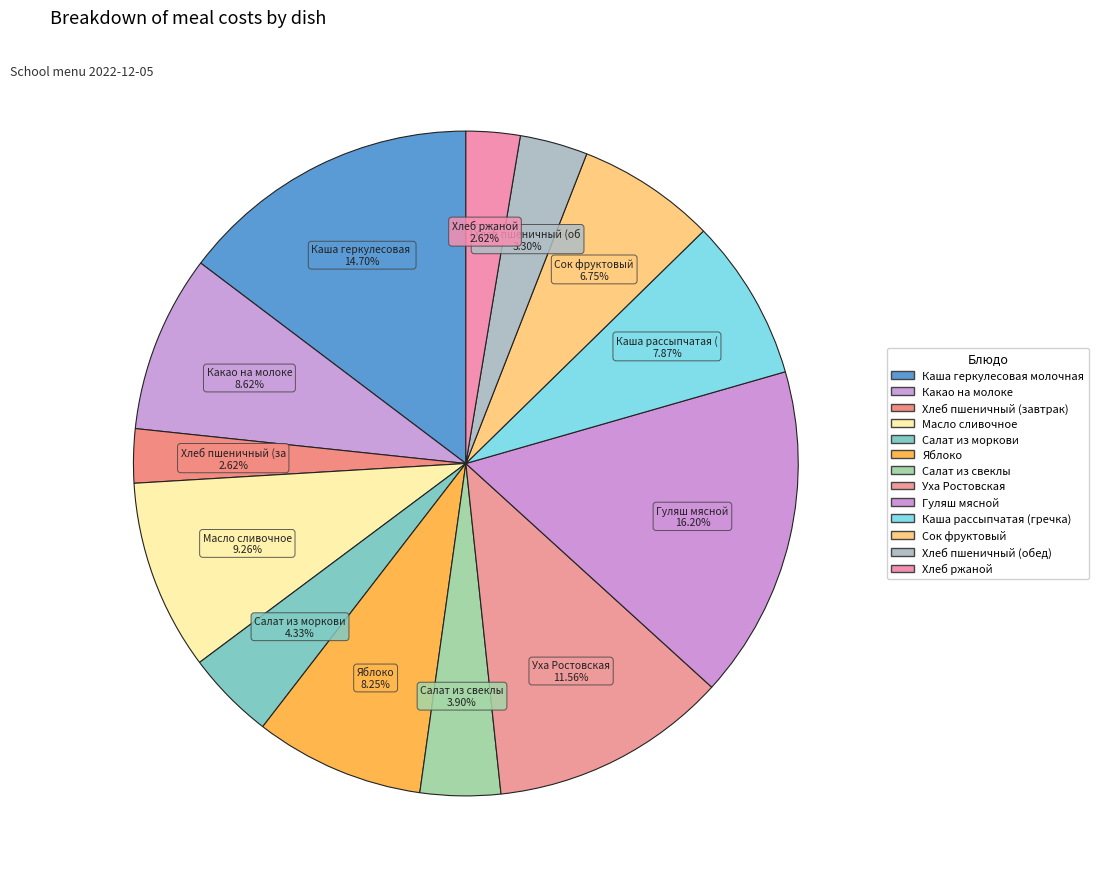

How many segments does this pie chart have?

13